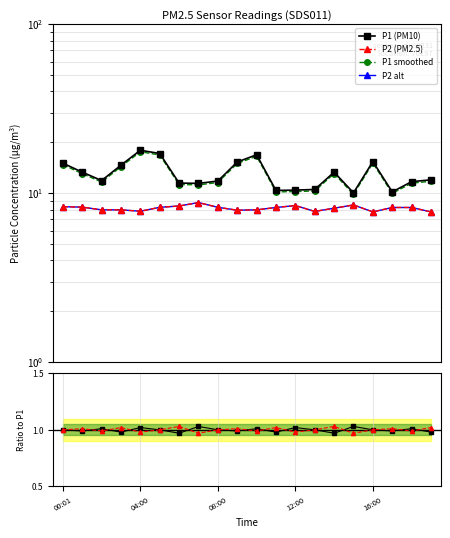

Where does the Ratio P2 series first go above 1?

04:00